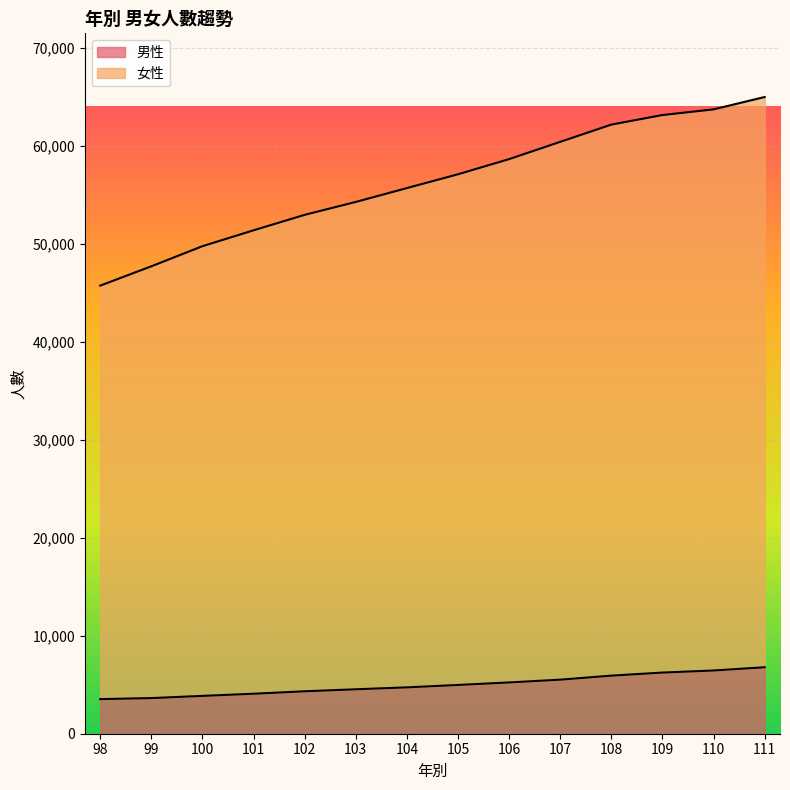

What is the approximate value of 男性 at 100?

3860